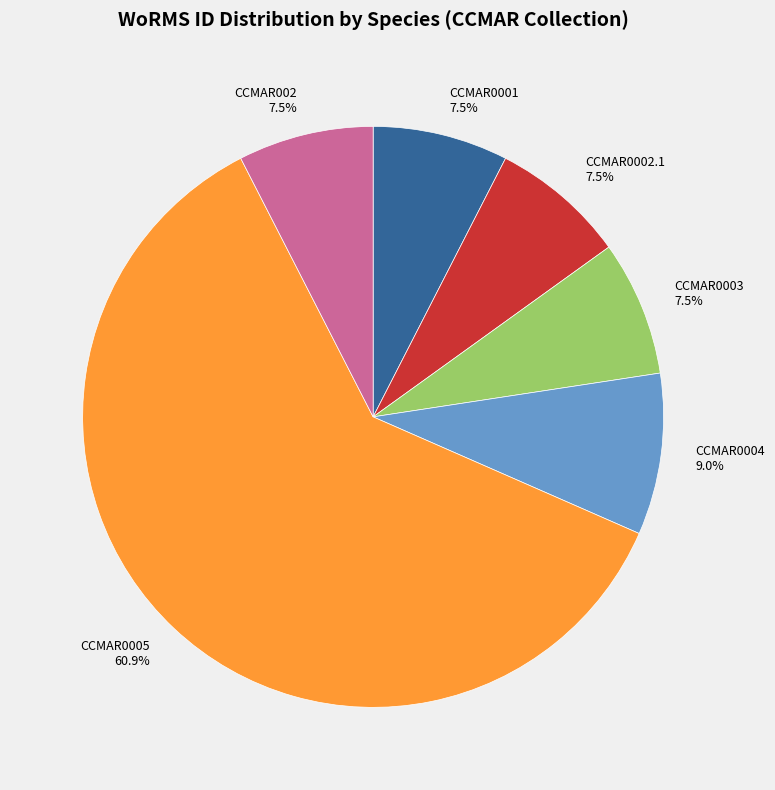

What percentage is NOT represented by CCMAR002 7.5%?

92.5%